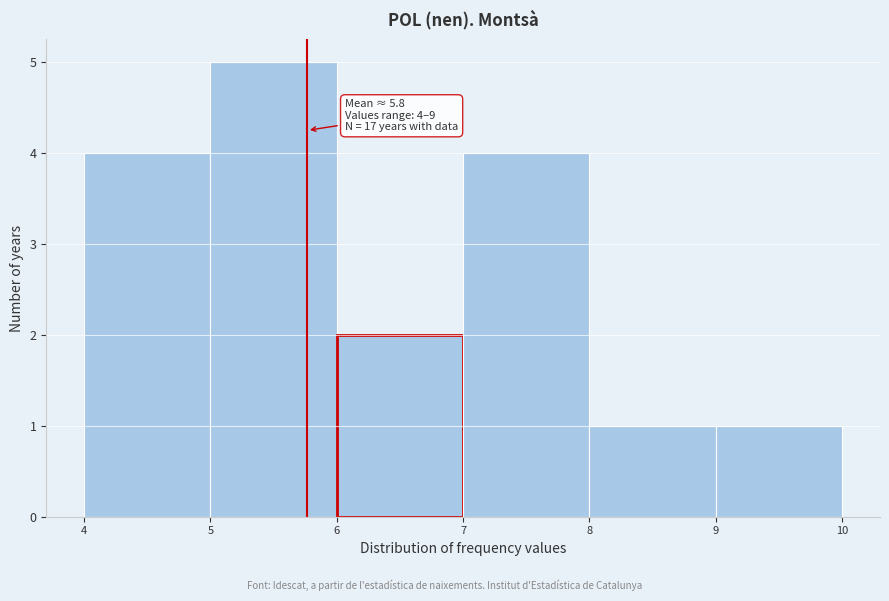

Which range on the x-axis has the tallest bar?

5 to 6